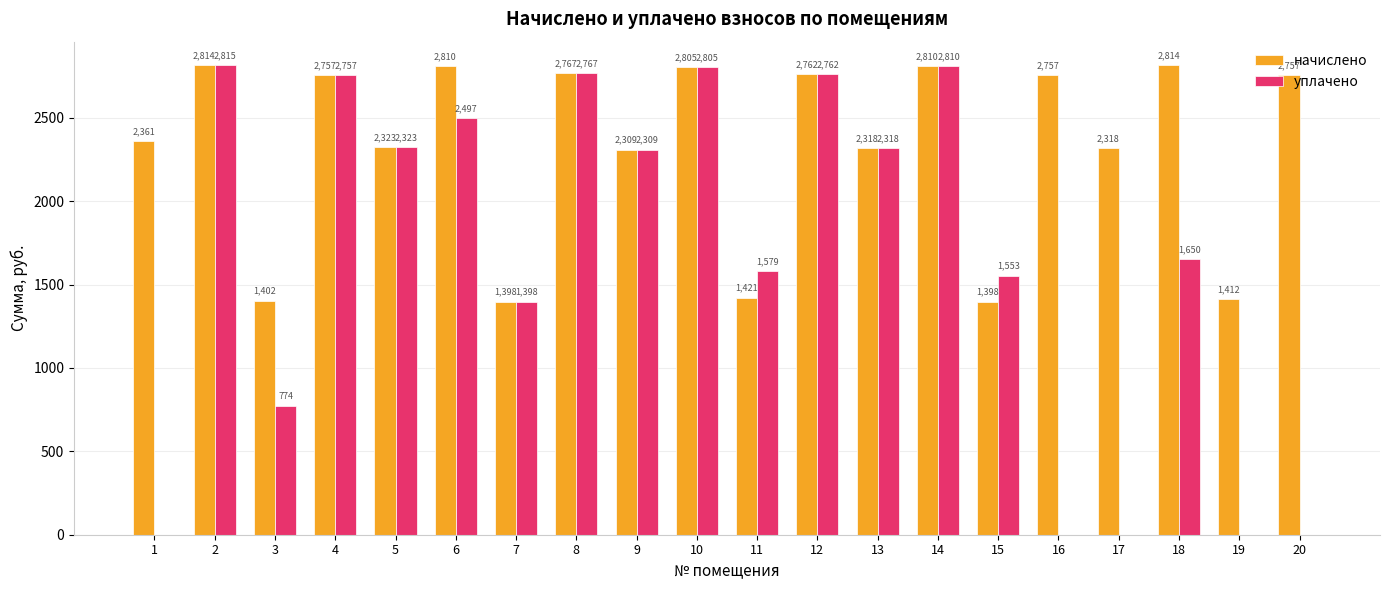

Between 7 and 16, which series saw the biggest shift?

уплачено